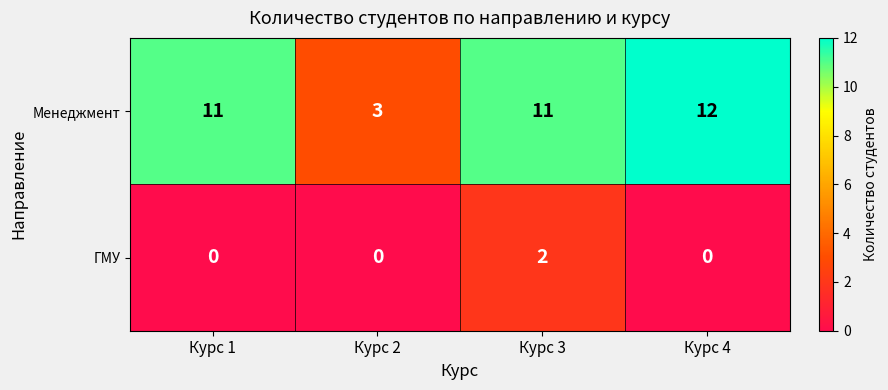

What is the difference between the highest and lowest values at Курс 3?

9